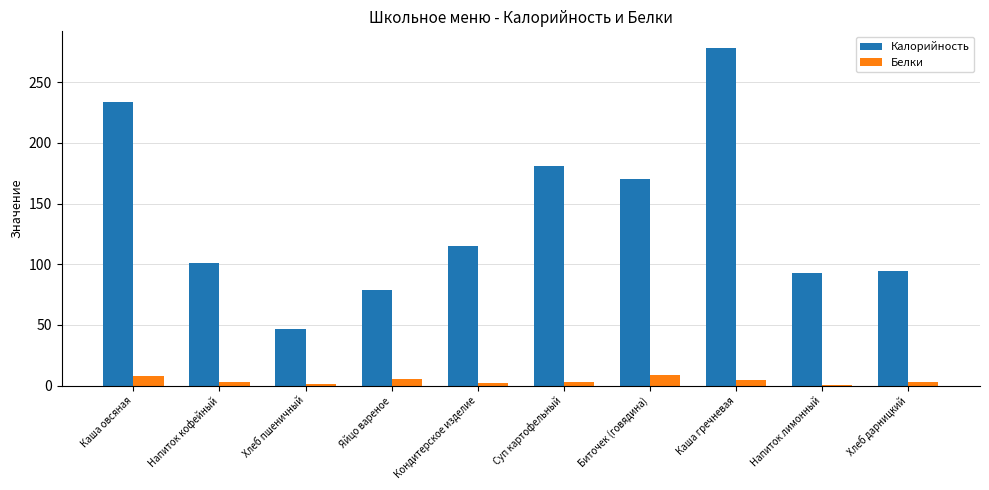

Which series has the largest total across all categories?

Калорийность